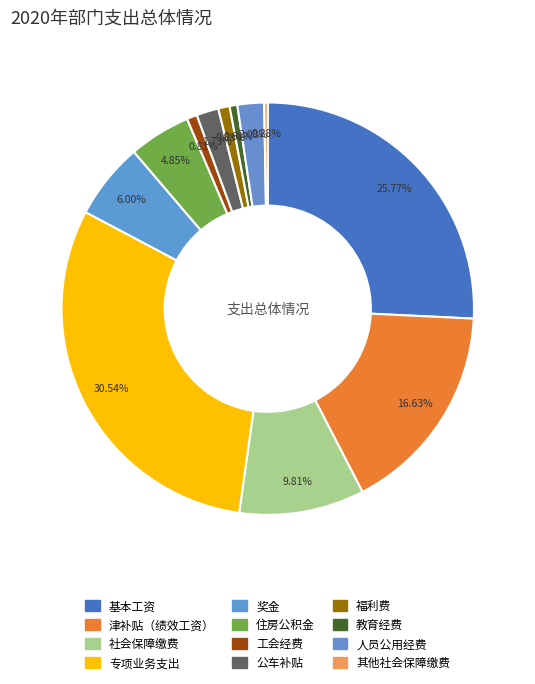

To the nearest percent, what portion does 人员公用经费 represent?

2%